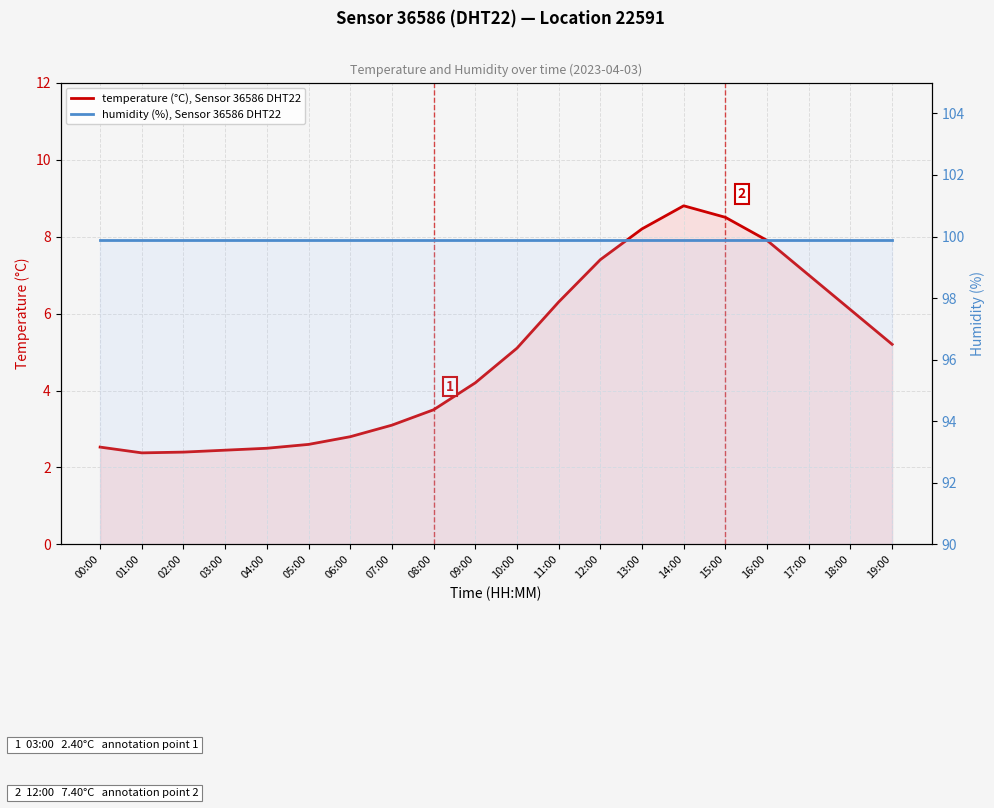

Reading right to left, extract all data points from this chart.

temperature (°C), Sensor 36586 DHT22: 5.2	6.1	7.0	7.9	8.5	8.8	8.2	7.4	6.3	5.1	4.2	3.5	3.1	2.8	2.6	2.5	2.5	2.4	2.4	2.5
humidity (%), Sensor 36586 DHT22: 99.9	99.9	99.9	99.9	99.9	99.9	99.9	99.9	99.9	99.9	99.9	99.9	99.9	99.9	99.9	99.9	99.9	99.9	99.9	99.9